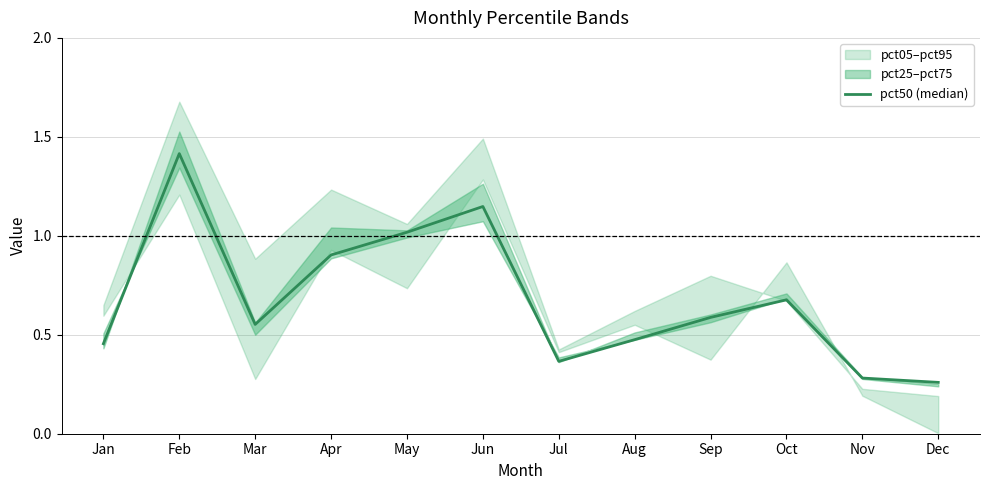

List the labels in order of value, largest first.

Feb, Jun, May, Apr, Oct, Sep, Mar, Aug, Jan, Jul, Nov, Dec